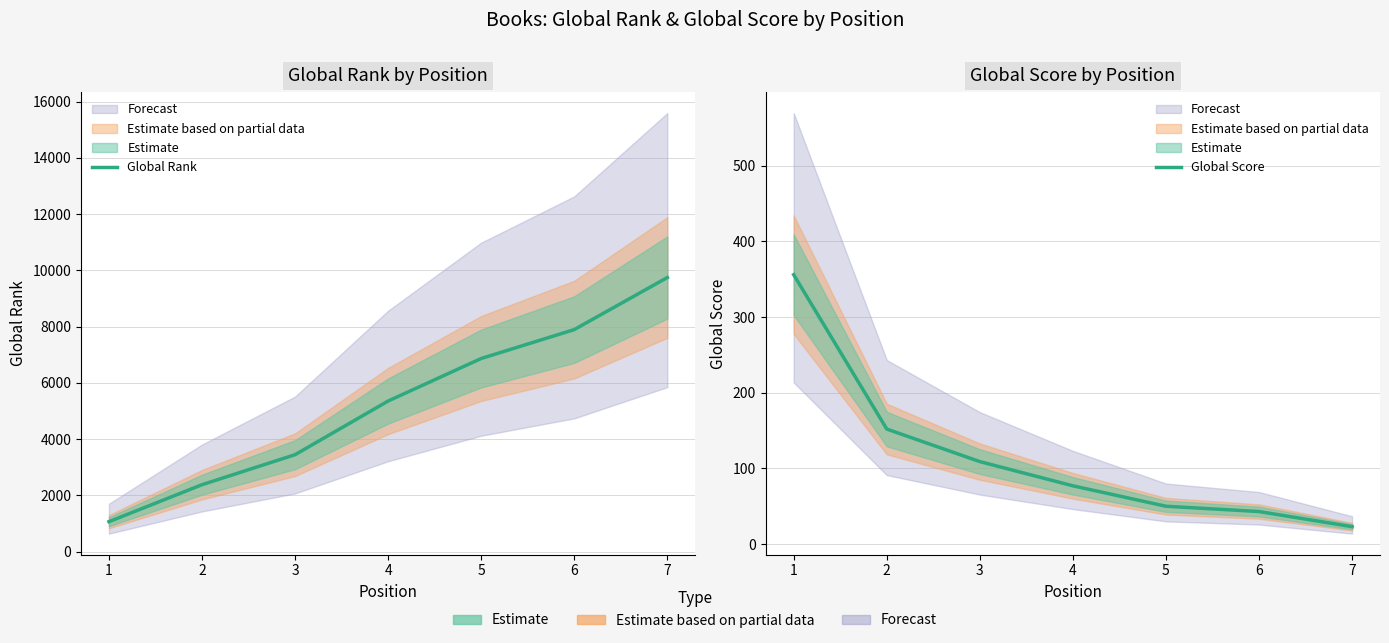

Rank the series by their maximum value, from highest to lowest.

Global Rank, Global Score